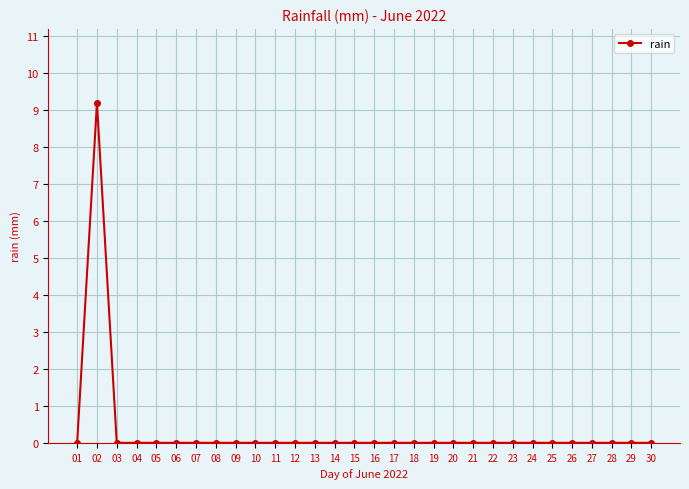

What is the average value?

0.3